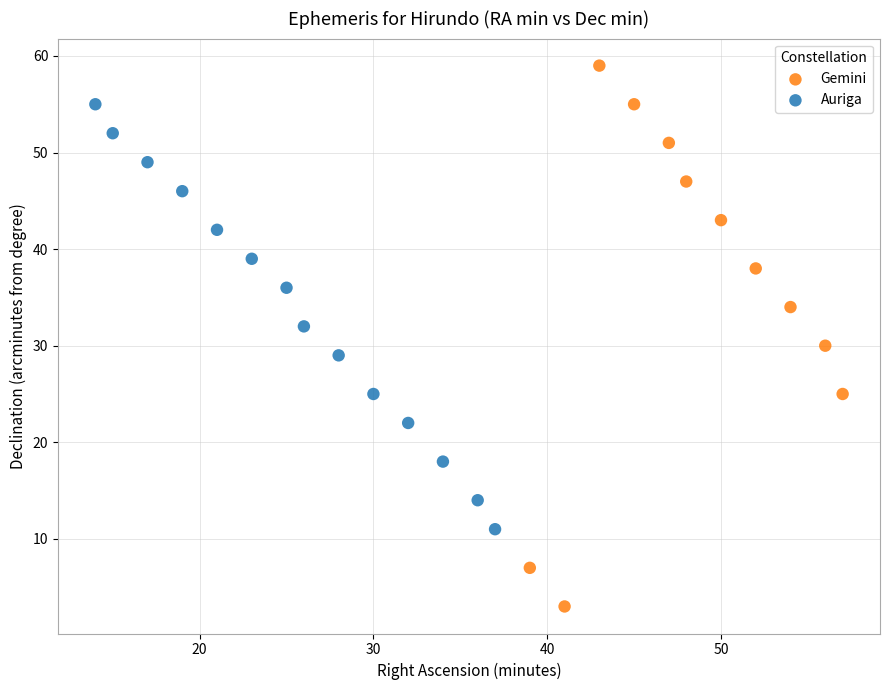

Which series reaches the minimum Y coordinate?

Gemini